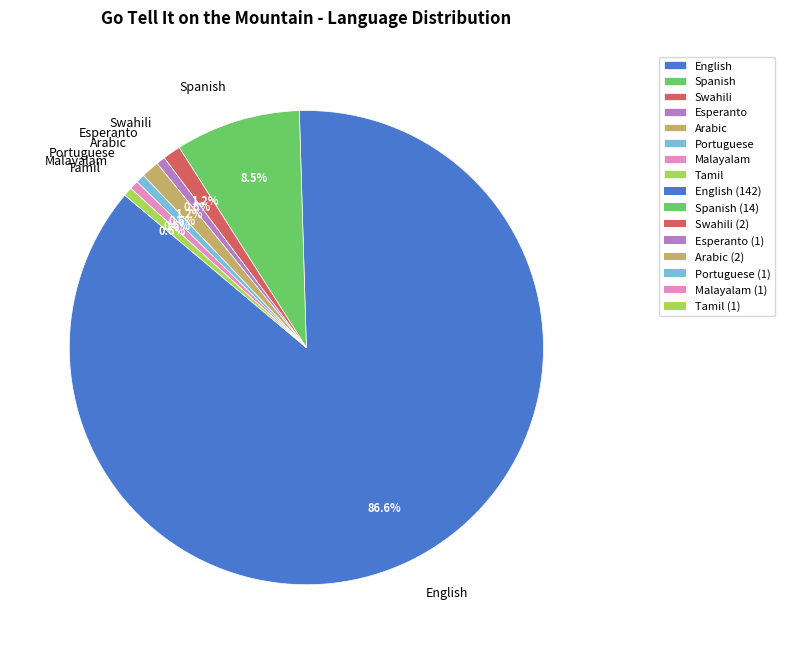

Is Portuguese the majority of the pie?

No